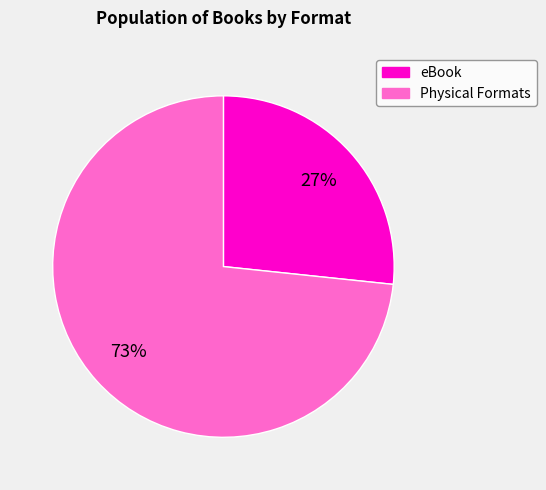

Does any single category account for the majority?

Yes